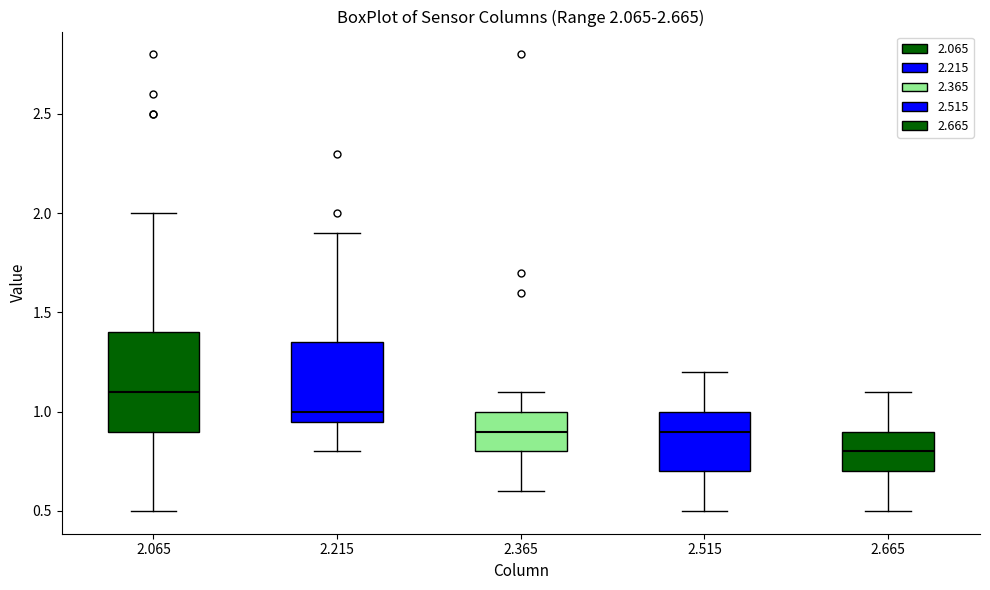

Which box has the highest median line?

2.065